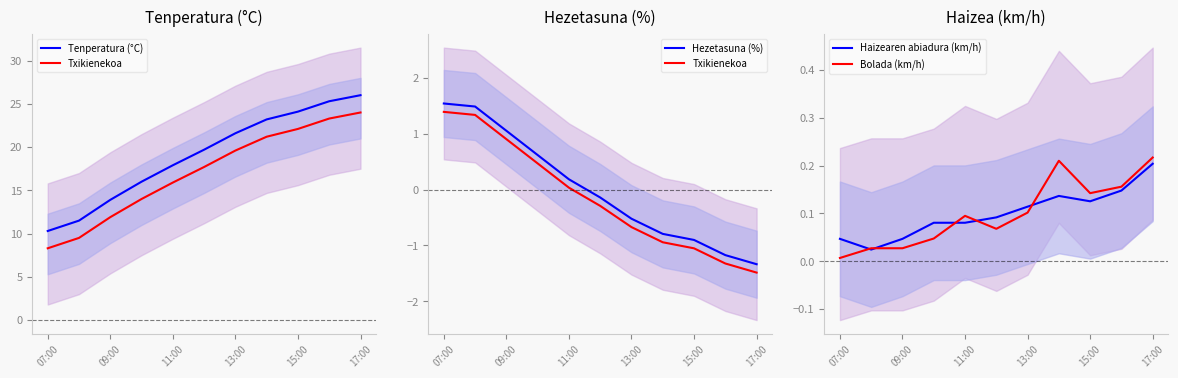

How many intersections are there between Haizearen abiadura (km/h) and Txikienekoa?

1